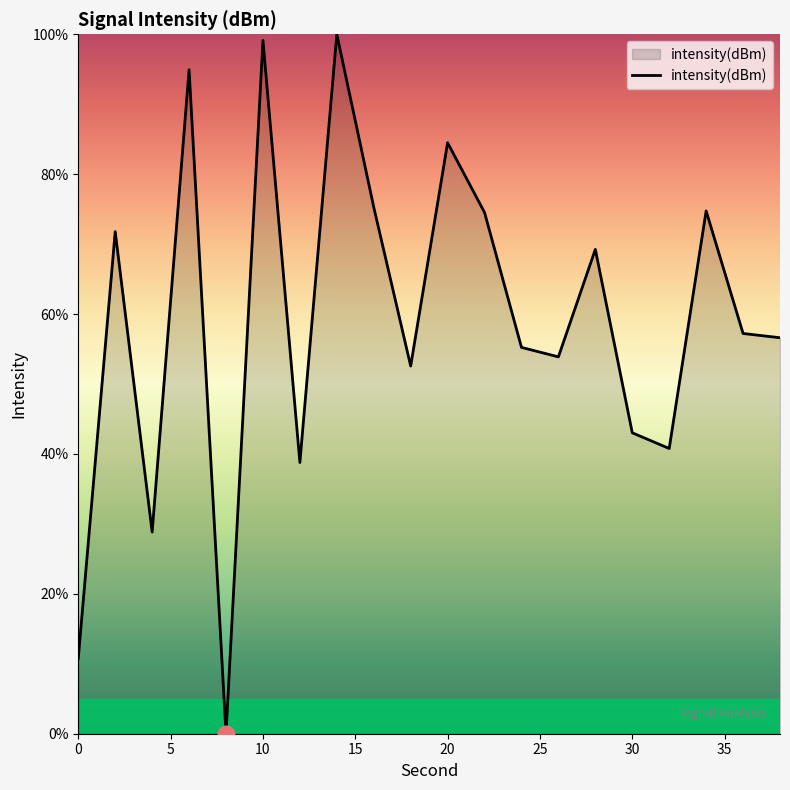

What is the difference between the maximum and minimum values?

100.0